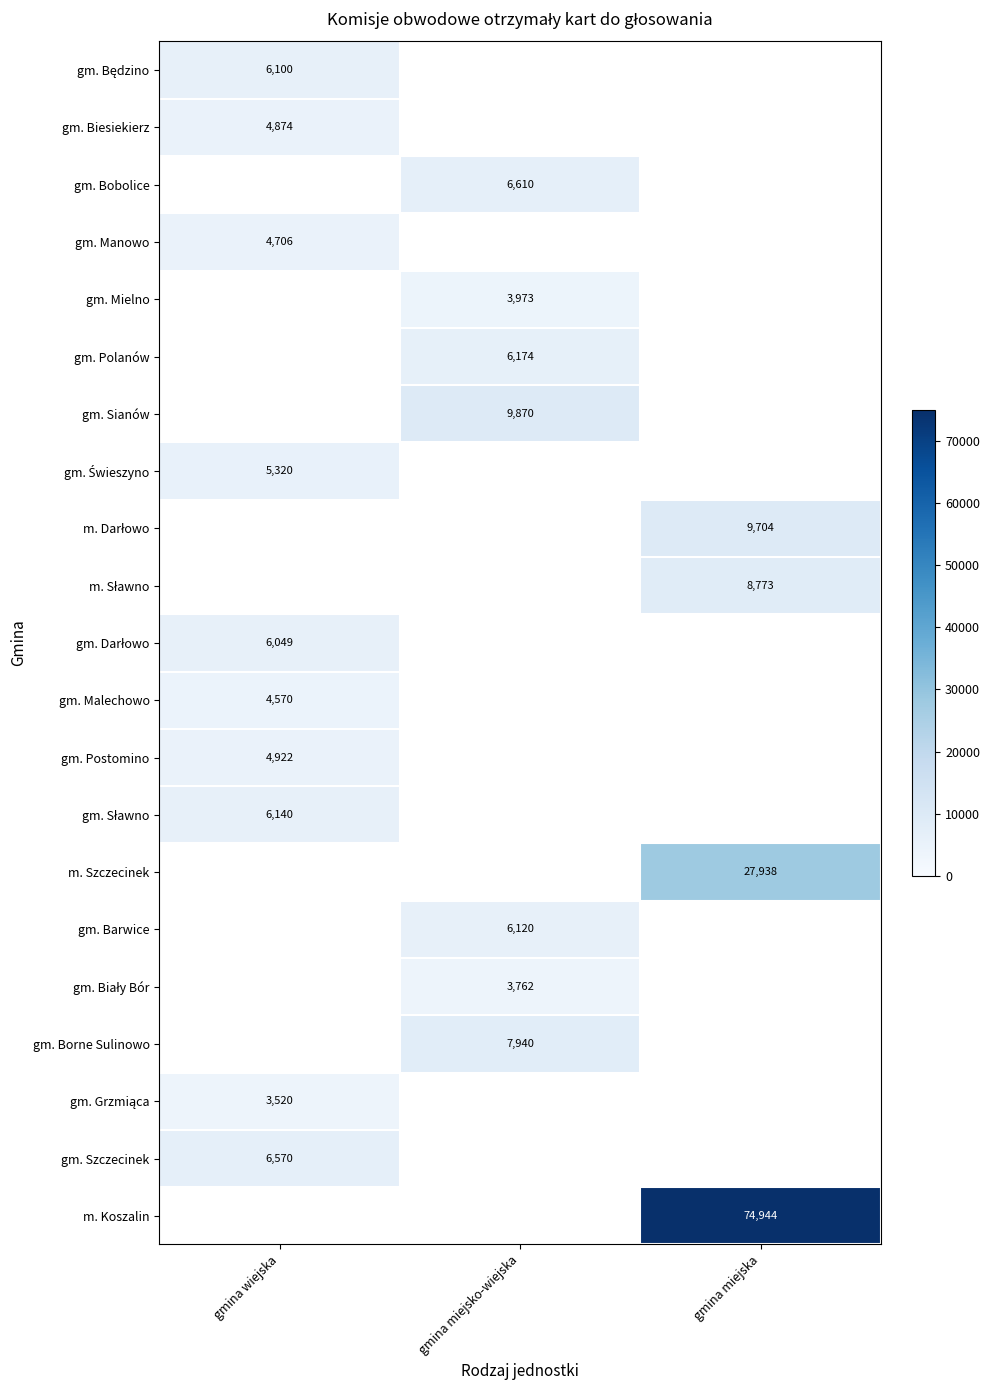

True or false: m. Koszalin has a value of 74944 at gmina miejska.

True